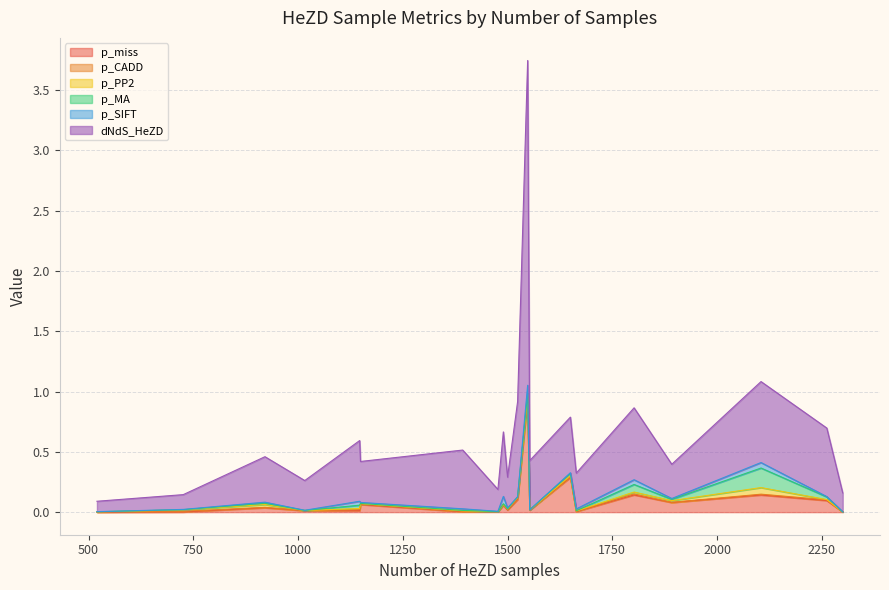

In p_PP2, how many points are lower than both neighbors (excluding endpoints)?

7